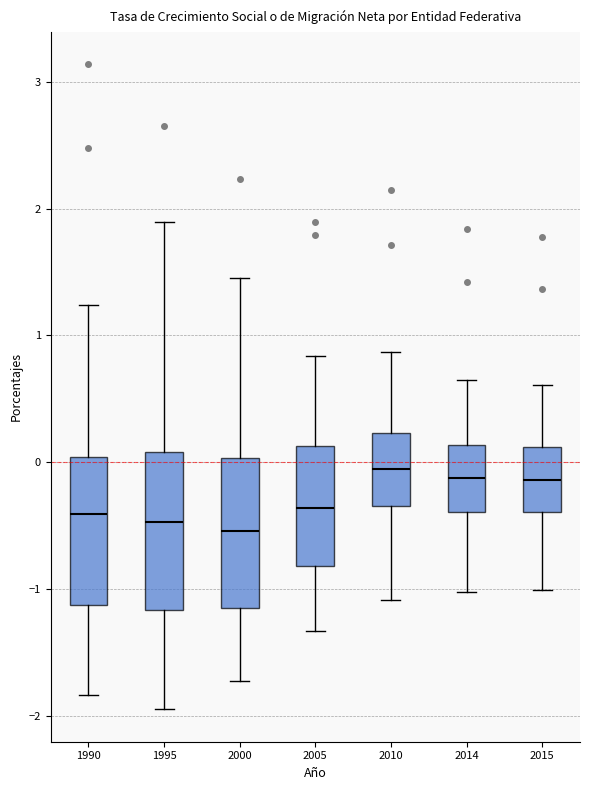

Reading left to right, read every box against the y-axis: the position of its median line, the range the box covers, and the ends of its whiskers. The values are not printed on the chart, so give them approximately, as read against the axis.

1990: median -0.4, box -1.1 to 0.0, whiskers -1.8 to 1.2
1995: median -0.5, box -1.2 to 0.1, whiskers -2.0 to 1.9
2000: median -0.5, box -1.2 to 0.0, whiskers -1.7 to 1.4
2005: median -0.4, box -0.8 to 0.1, whiskers -1.3 to 0.8
2010: median -0.1, box -0.3 to 0.2, whiskers -1.1 to 0.9
2014: median -0.1, box -0.4 to 0.1, whiskers -1.0 to 0.7
2015: median -0.1, box -0.4 to 0.1, whiskers -1.0 to 0.6